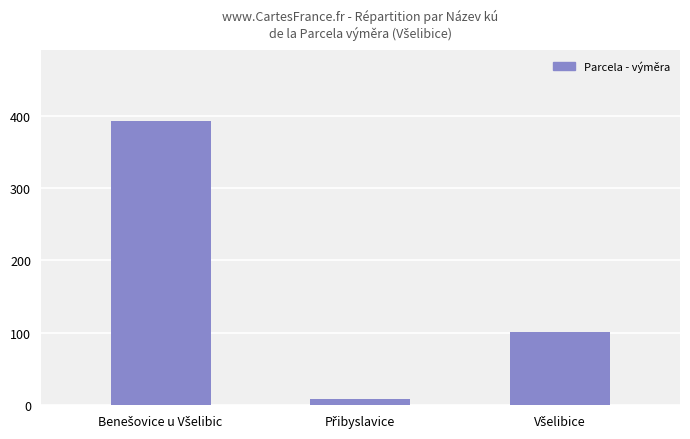

What is the value of the 2nd bar from the left?

8